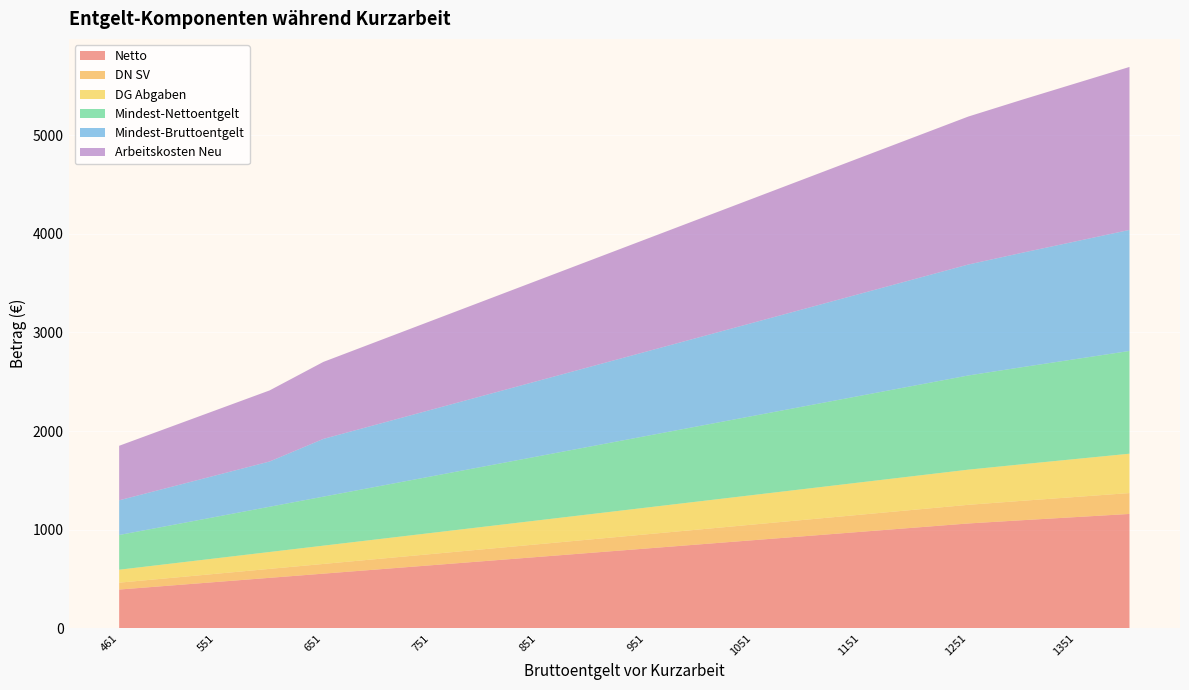

Reading right to left, extract all data points from this chart.

Netto: 1158.4	1126.5	1094.7	1061.8	1019.4	977.0	934.5	892.1	849.6	807.2	764.8	722.3	679.9	637.5	595.0	552.6	510.1	467.7	425.2	391.3
DN SV: 211.8	204.3	196.7	189.2	181.6	174.0	166.5	158.9	151.3	143.8	136.2	128.7	121.1	113.5	106.0	98.4	90.9	83.3	75.8	69.7
DG Abgaben: 399.4	385.2	370.9	356.7	342.4	328.1	313.9	299.6	285.4	271.1	256.9	242.6	228.4	214.1	199.8	185.6	171.3	157.1	142.8	131.4
Mindest-Nettoentgelt: 1042.5	1013.9	985.2	955.7	917.5	879.3	841.1	802.9	764.7	726.5	688.3	650.1	611.9	573.7	535.5	497.3	459.1	420.9	382.7	352.2
Mindest-Bruttoentgelt: 1228.2	1194.5	1160.8	1125.9	1080.9	1035.9	990.9	945.9	900.9	855.9	810.9	765.9	720.9	675.9	630.9	585.9	459.1	420.9	382.7	352.2
Arbeitskosten Neu: 1653.8	1603.3	1552.9	1501.5	1441.5	1381.5	1321.4	1261.4	1201.4	1141.4	1081.4	1021.4	961.4	901.4	841.4	781.3	721.3	661.3	601.3	553.3